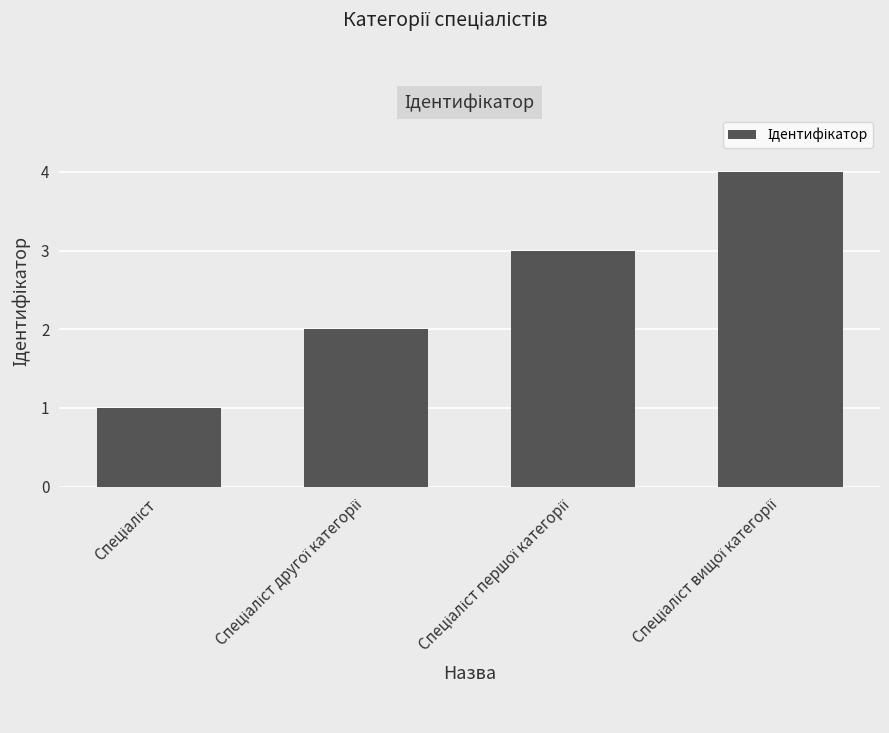

What is the difference between the maximum and minimum values?

3